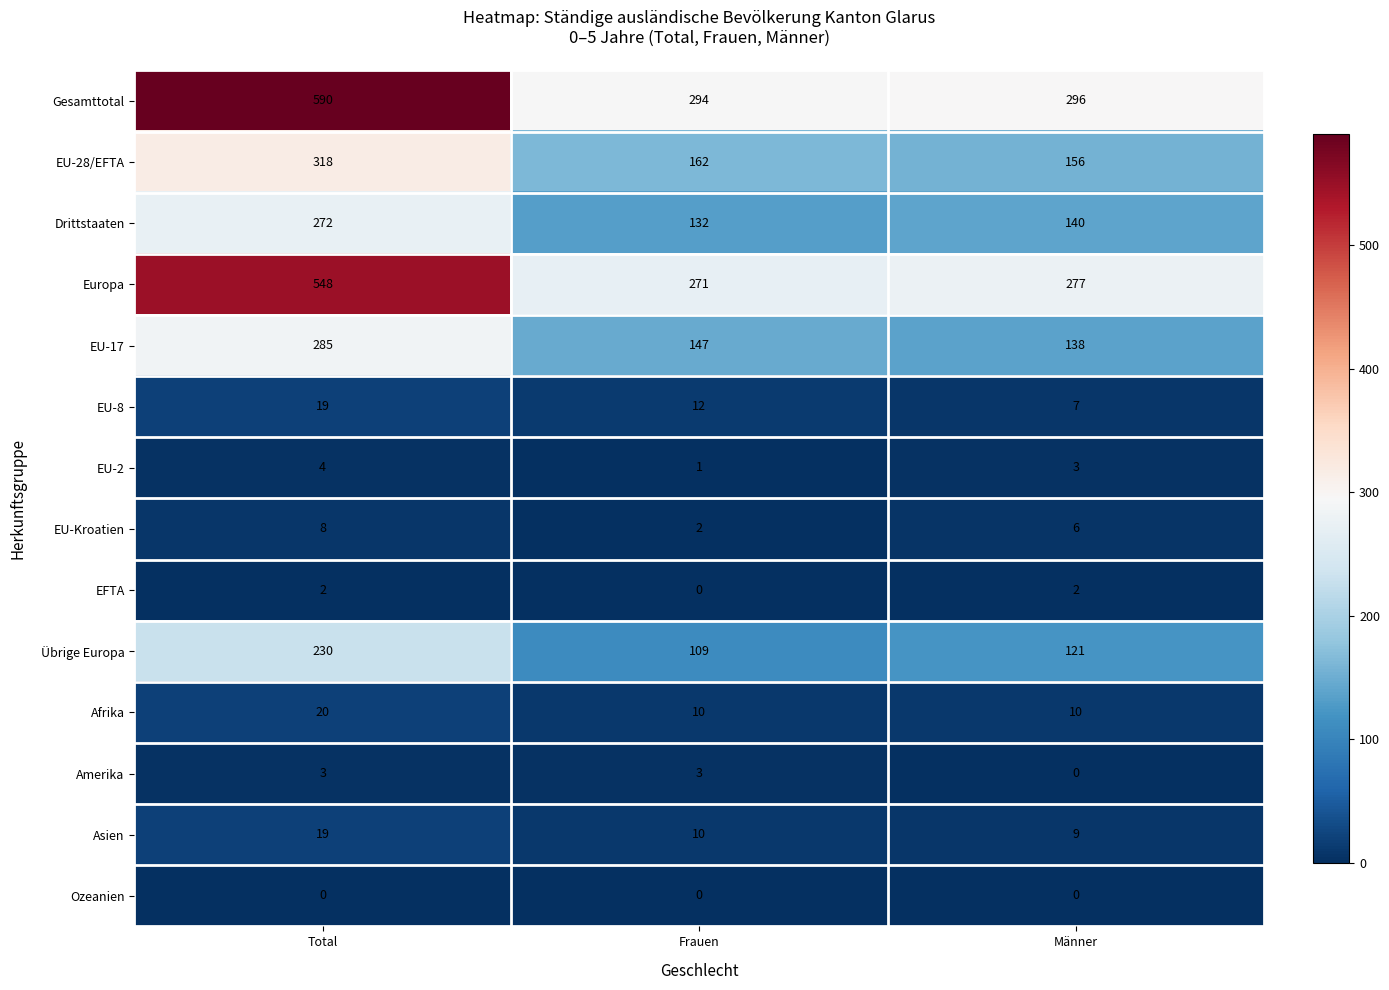

Is it true that Drittstaaten equals 44 at Männer?

False